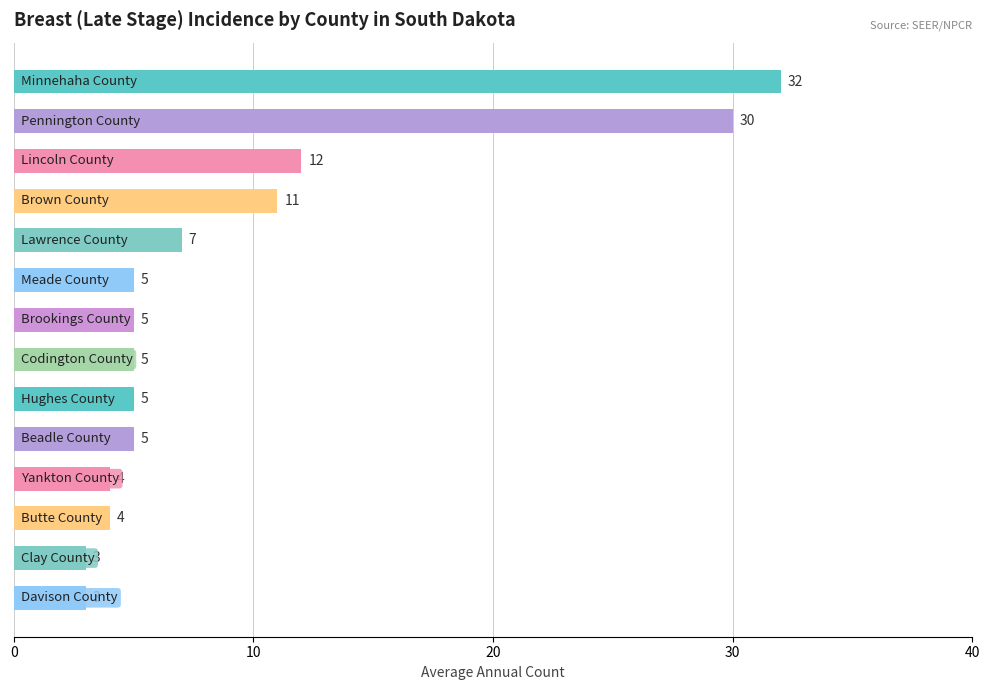

How many bars are there in total?

14